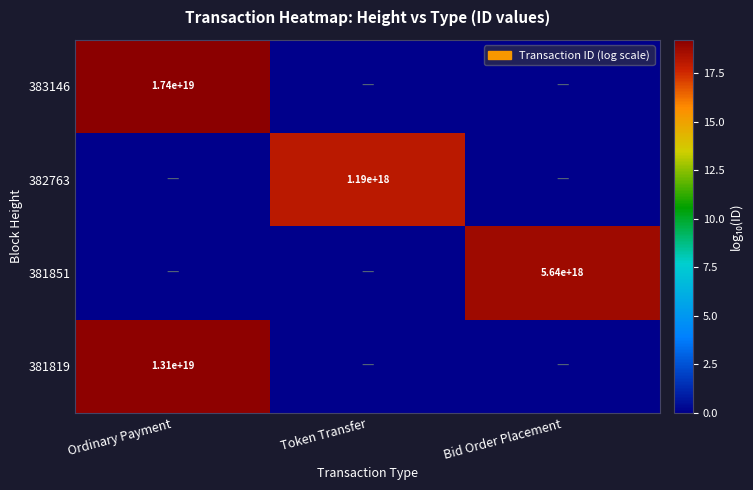

At how many categories does at least one series exceed 8?

3